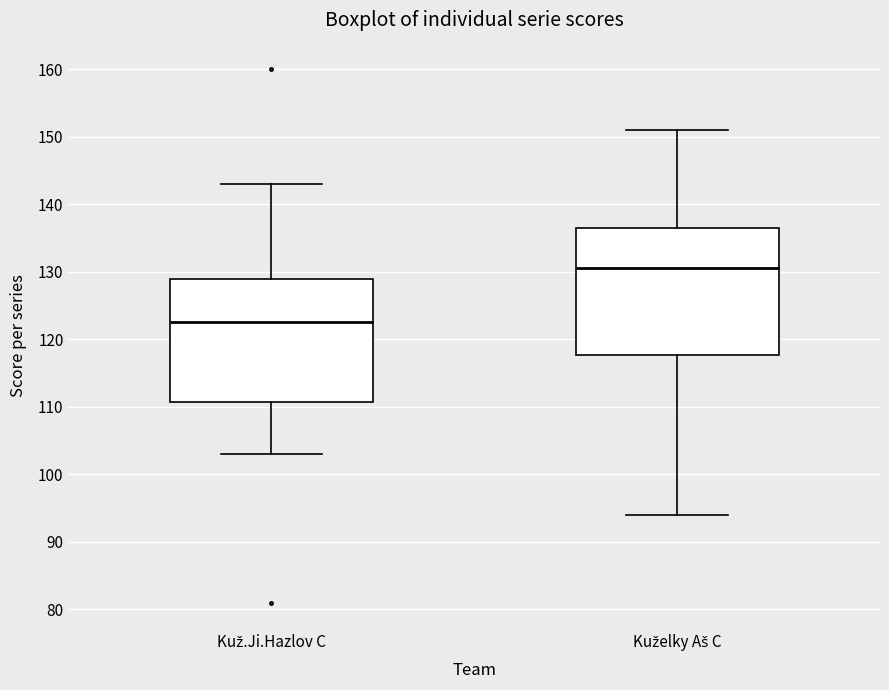

Reading left to right, transcribe this box plot: for each box, give where its median line is, the range the box spans, and where its two whiskers end, as read against the y-axis. The values are not printed on the chart, so give them approximately, as read against the axis.

Kuž.Ji.Hazlov C: median 123, box 111 to 129, whiskers 103 to 143
Kuželky Aš C: median 131, box 118 to 137, whiskers 94 to 151